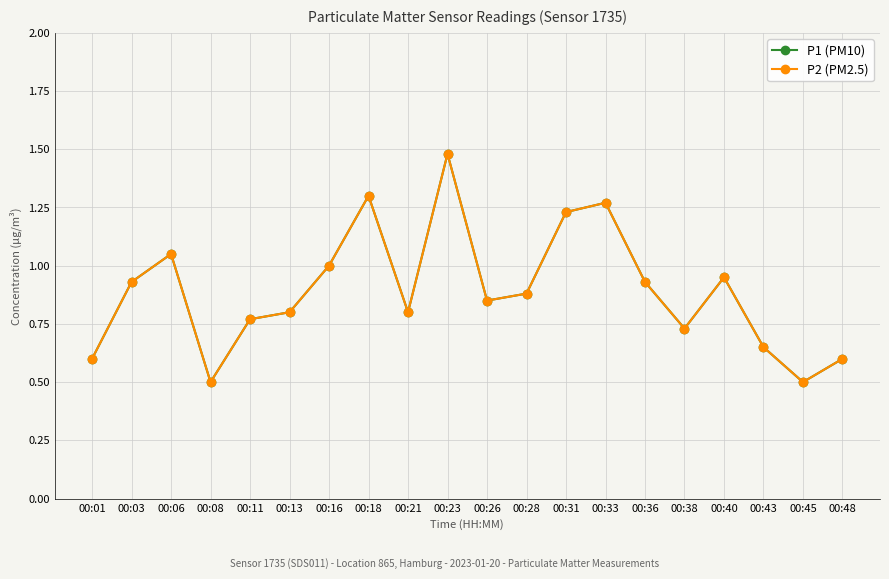

Is it true that P2 (PM2.5) equals 0.5 at 00:08?

True